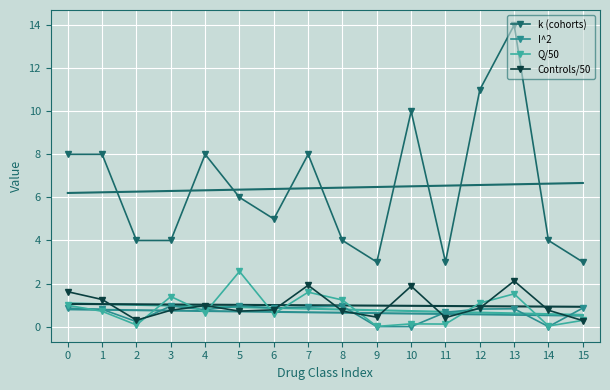

Which has a higher value, 6 or 15?

6